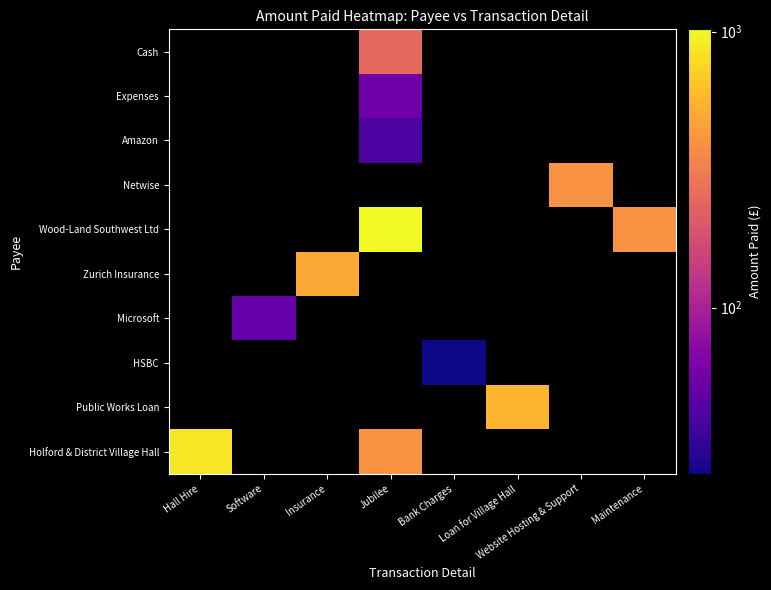

What is the total value across all series at Jubilee?

1765.4